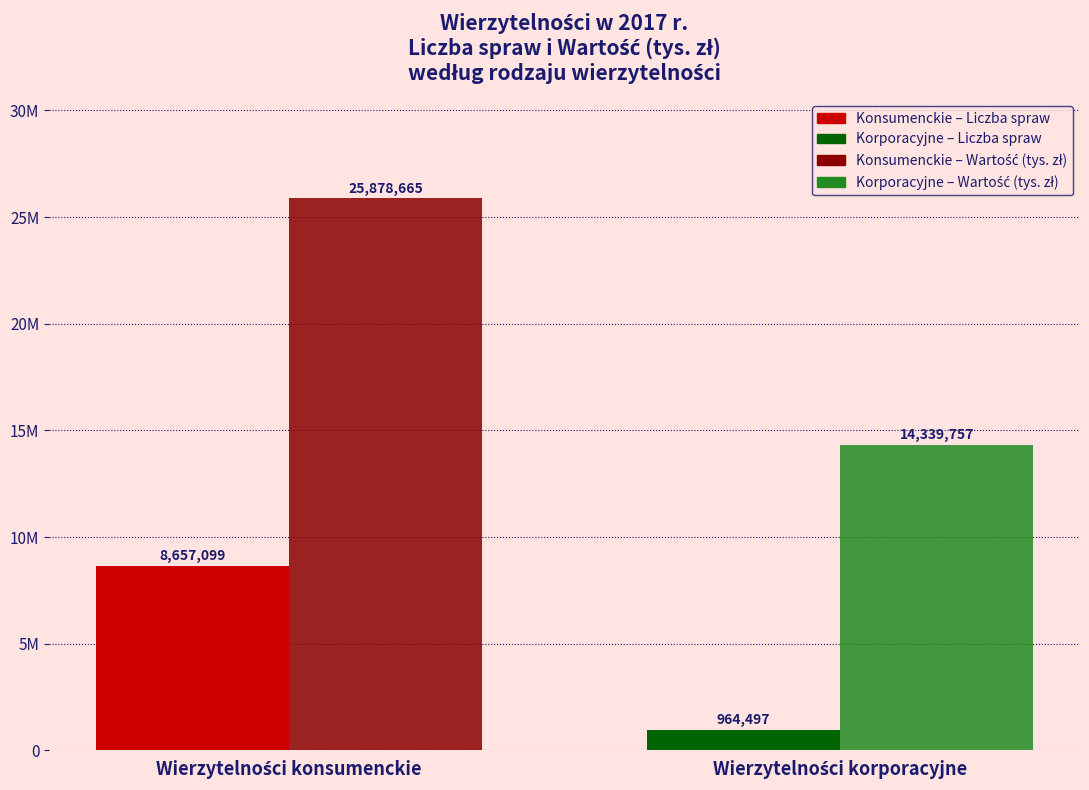

Between Wierzytelności korporacyjne and Wierzytelności konsumenckie, which is larger?

Wierzytelności konsumenckie